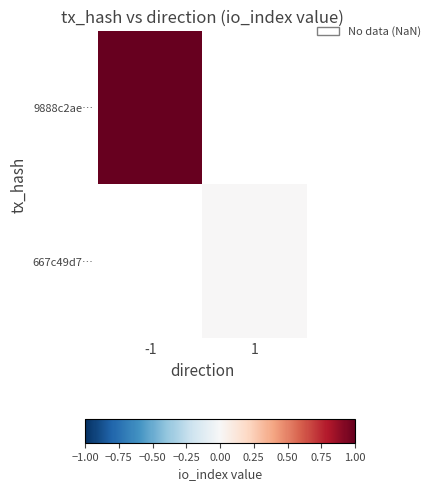

List the labels in order of 9888c2ae… value, largest first.

-1, 1